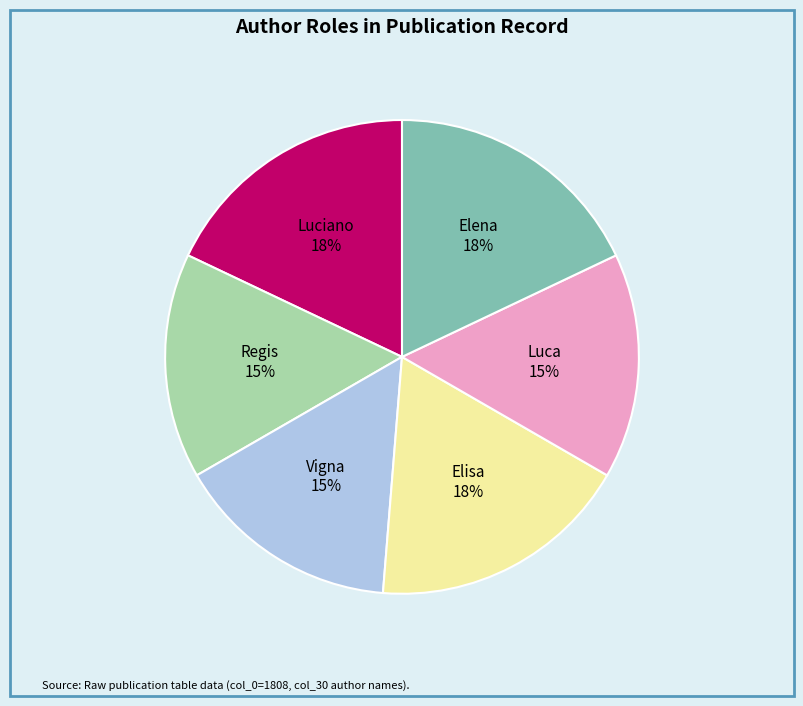

Is it true that Elena is 9% of the pie?

False